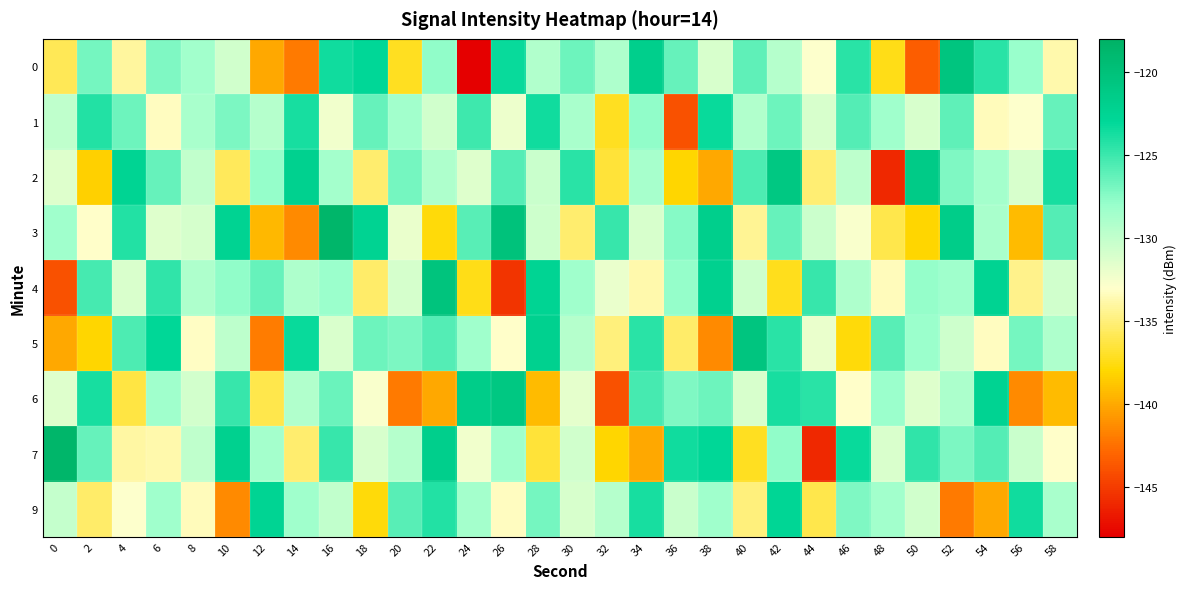

Which series has the largest total across all categories?

1